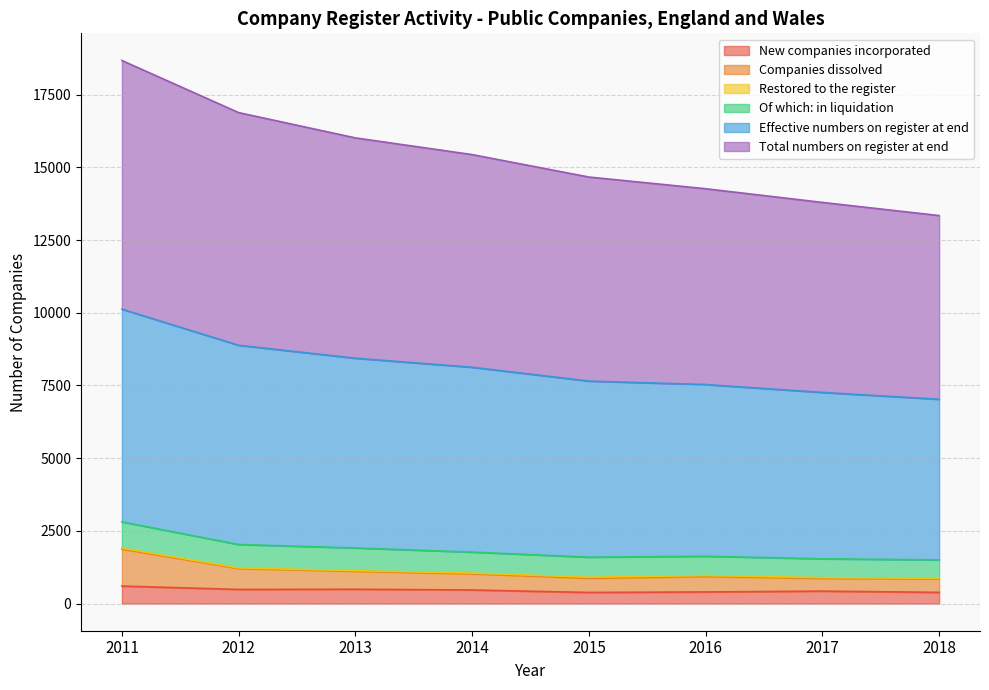

Is it true that New companies incorporated equals 400 at 2016?

True